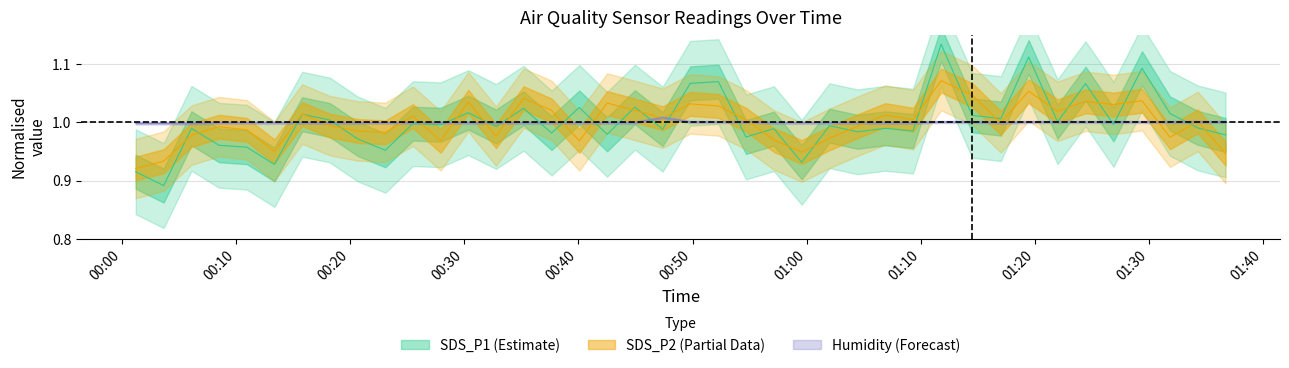

True or false: SDS_P2 and Humidity intersect in this chart.

True